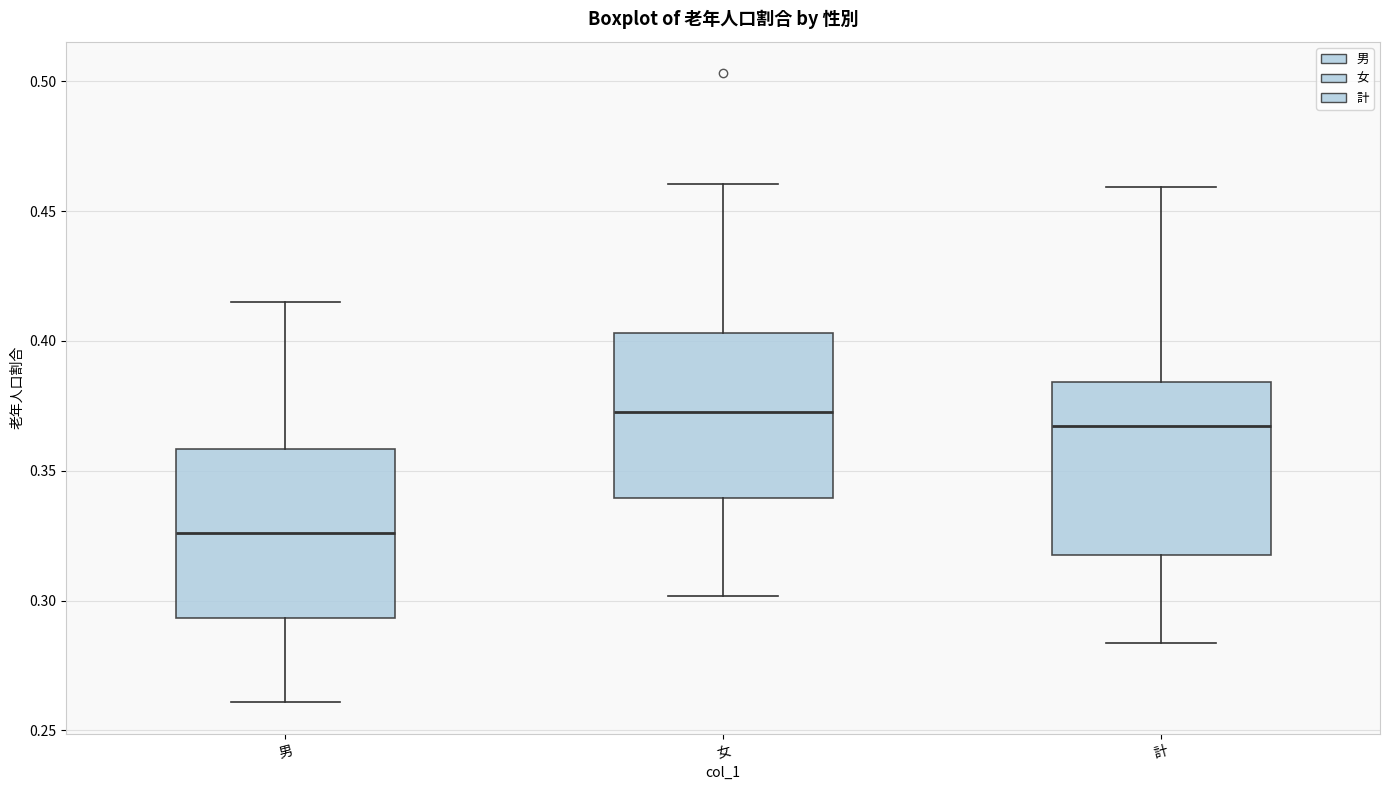

Which box's median line is the highest?

女